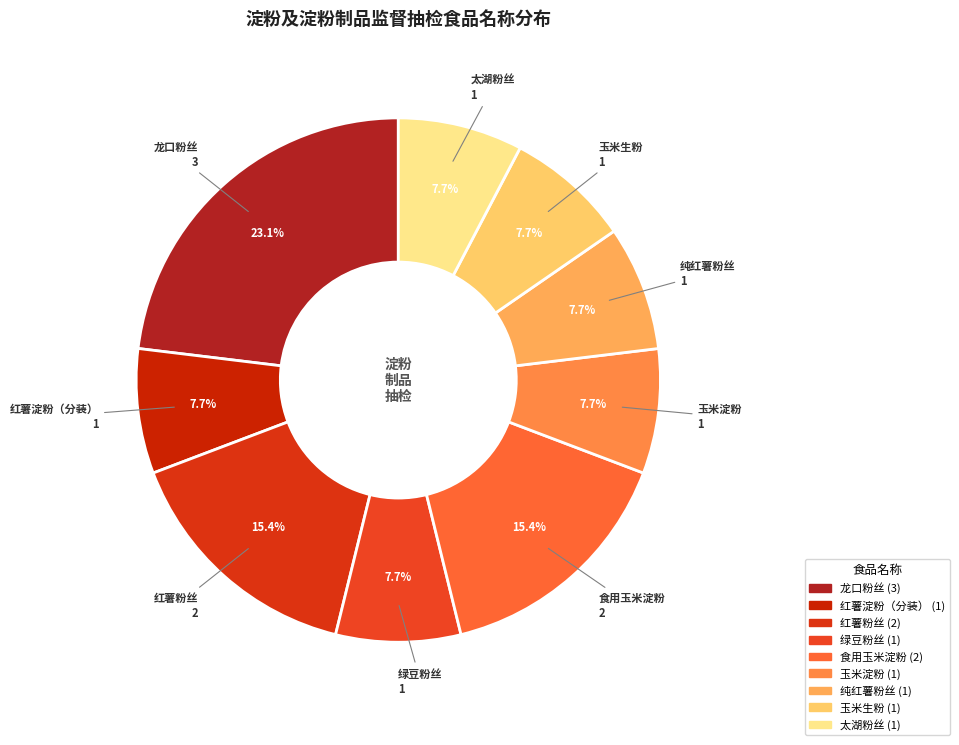

How many segments does this pie chart have?

9